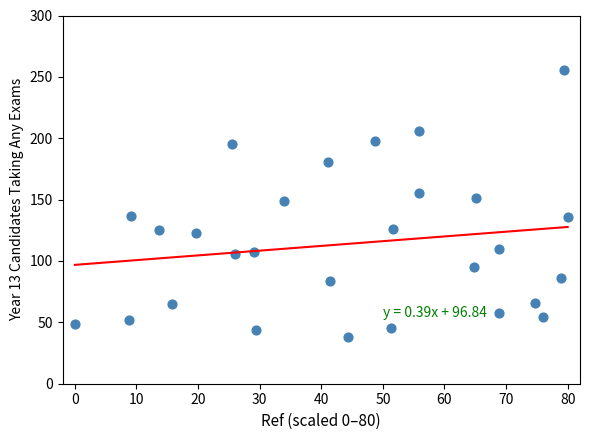

What is the range of Y values (max minus min)?

218